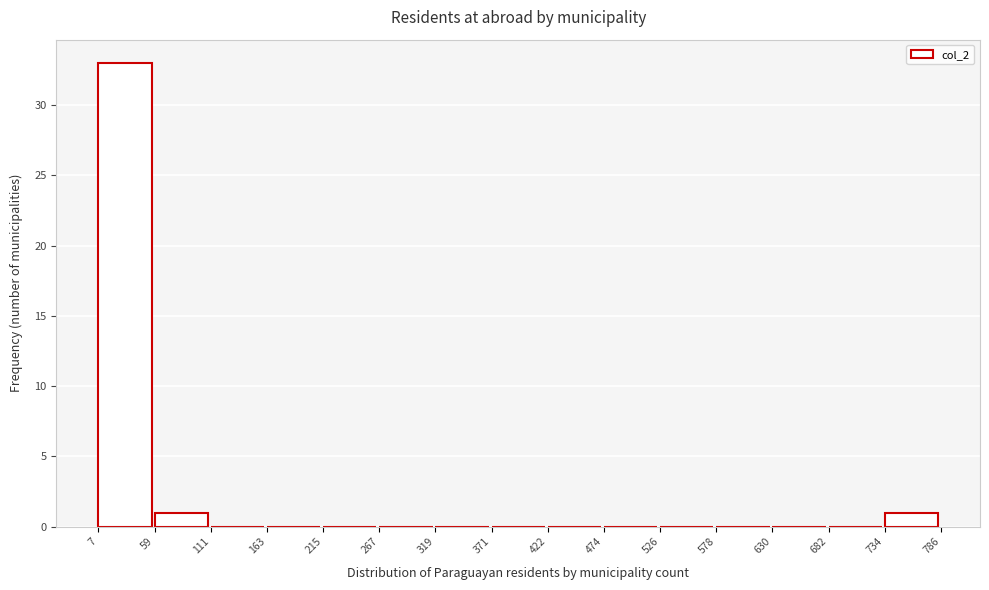

Reading left to right, list every bar in this chart as the range it spans on the x-axis followed by its height. The values are not printed on the chart, so give them approximately, as read against the axis.

7 to 59: 33
59 to 111: 1
111 to 163: 0
163 to 215: 0
215 to 267: 0
267 to 319: 0
319 to 371: 0
371 to 422: 0
422 to 474: 0
474 to 526: 0
526 to 578: 0
578 to 630: 0
630 to 682: 0
682 to 734: 0
734 to 786: 1